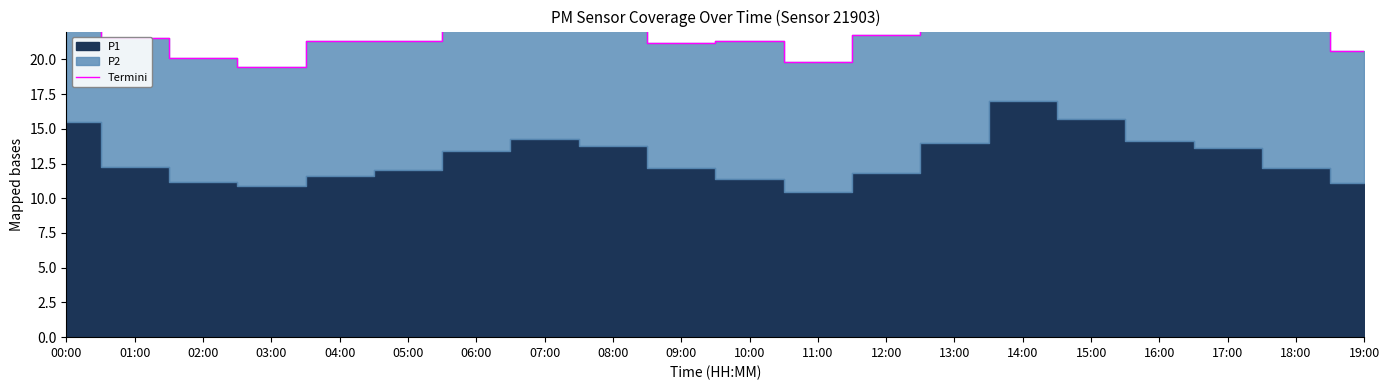

Which has a higher value, 03:00 or 05:00?

05:00